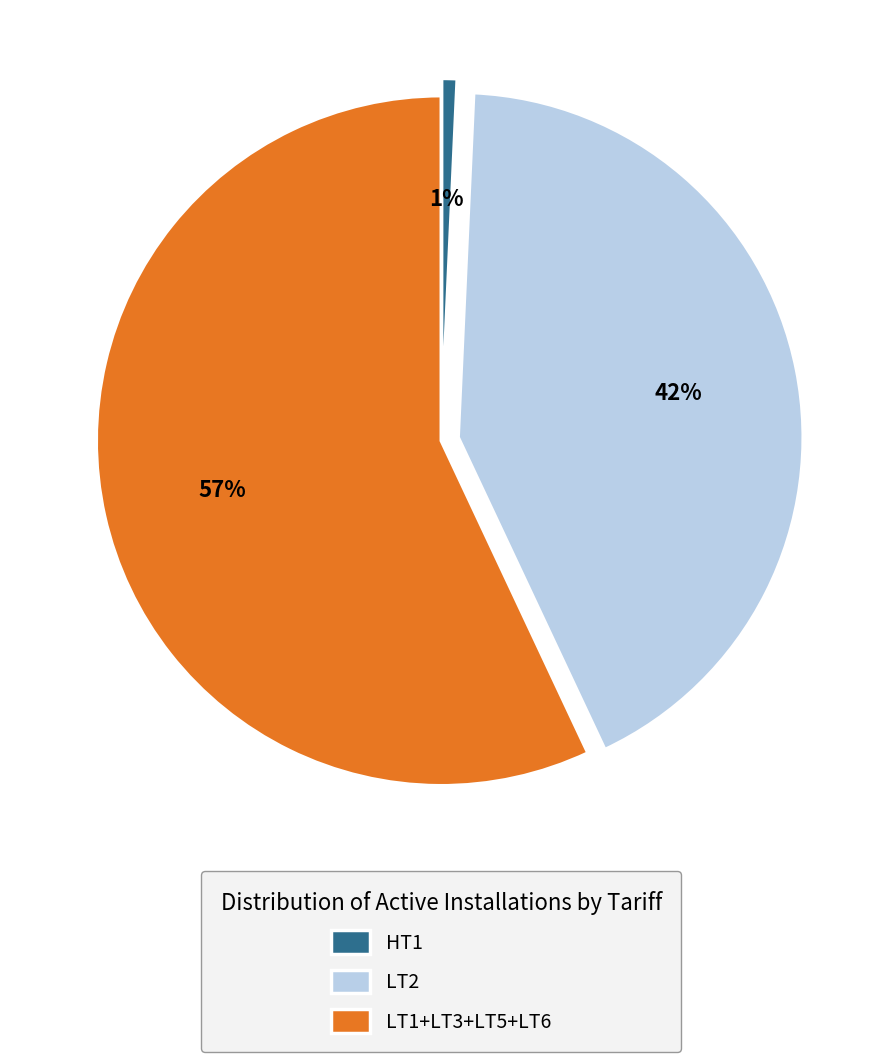

Does HT1 account for over 50% of the chart?

No